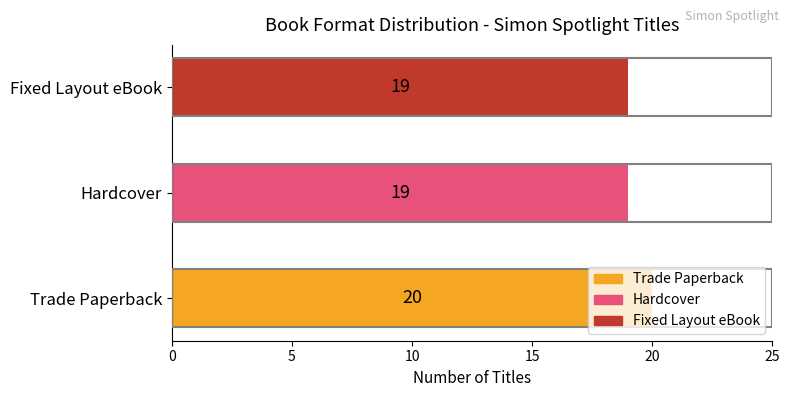

Count the number of values greater than 19.

1